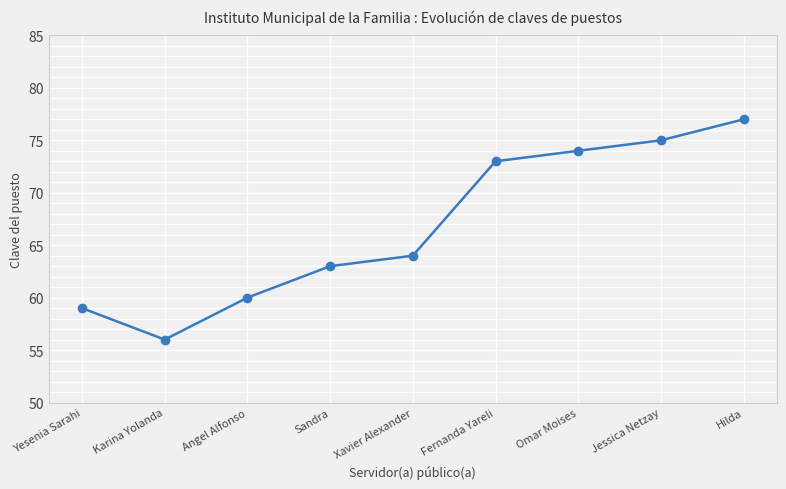

What is the maximum value shown in the chart?

77